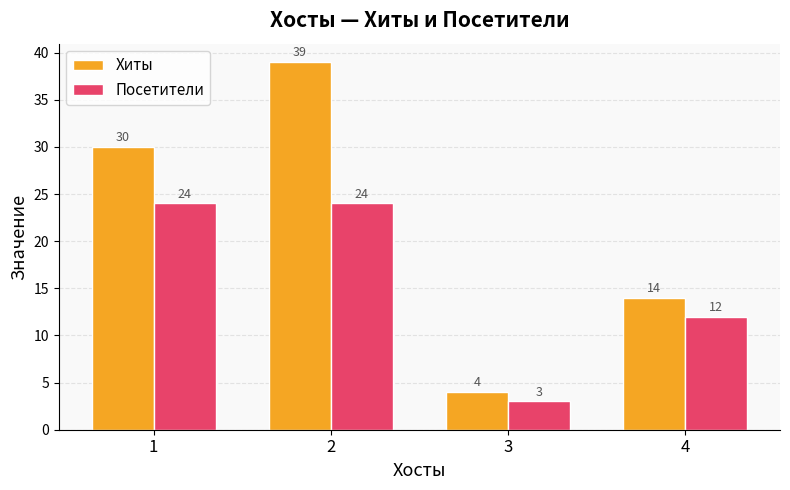

Which series has the widest spread of values?

Хиты